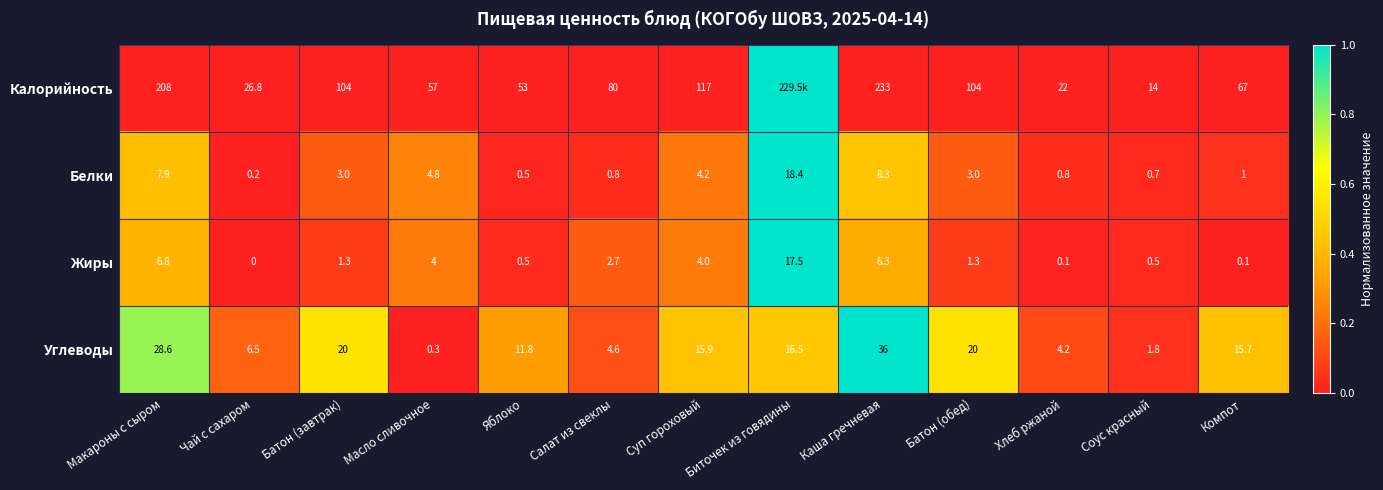

The Белки series shows -0.5 at Чай с сахаром. True or false?

False